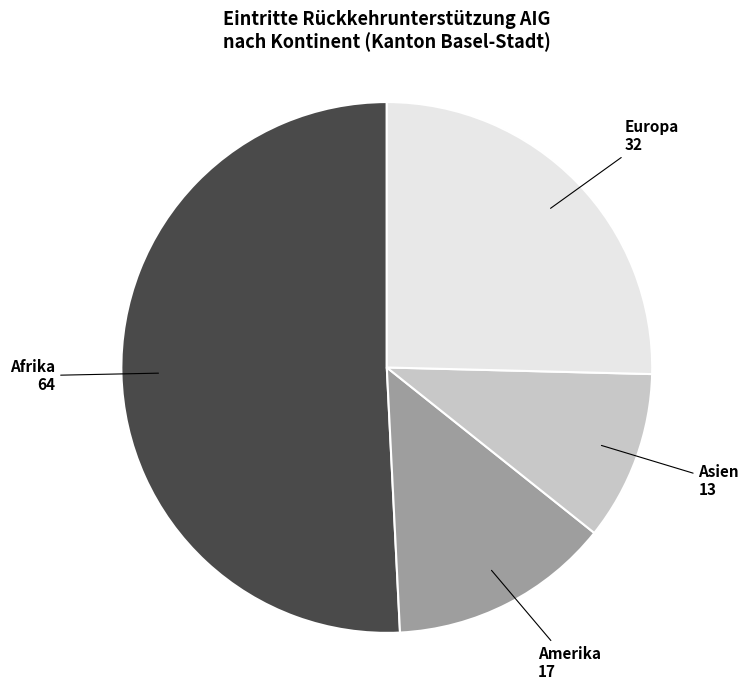

How many slices are in this pie chart?

4